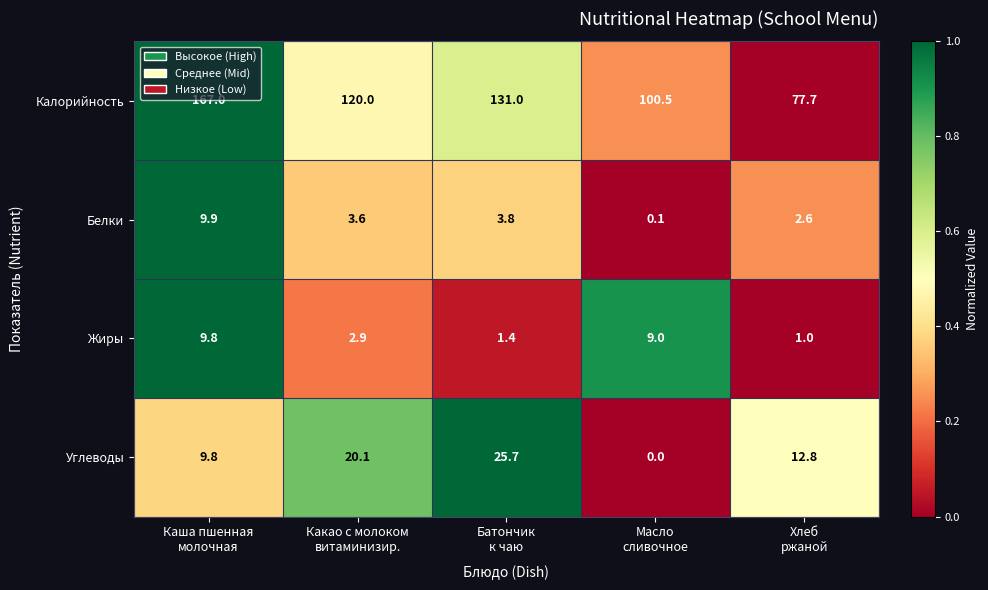

Which series has the widest spread of values?

Калорийность